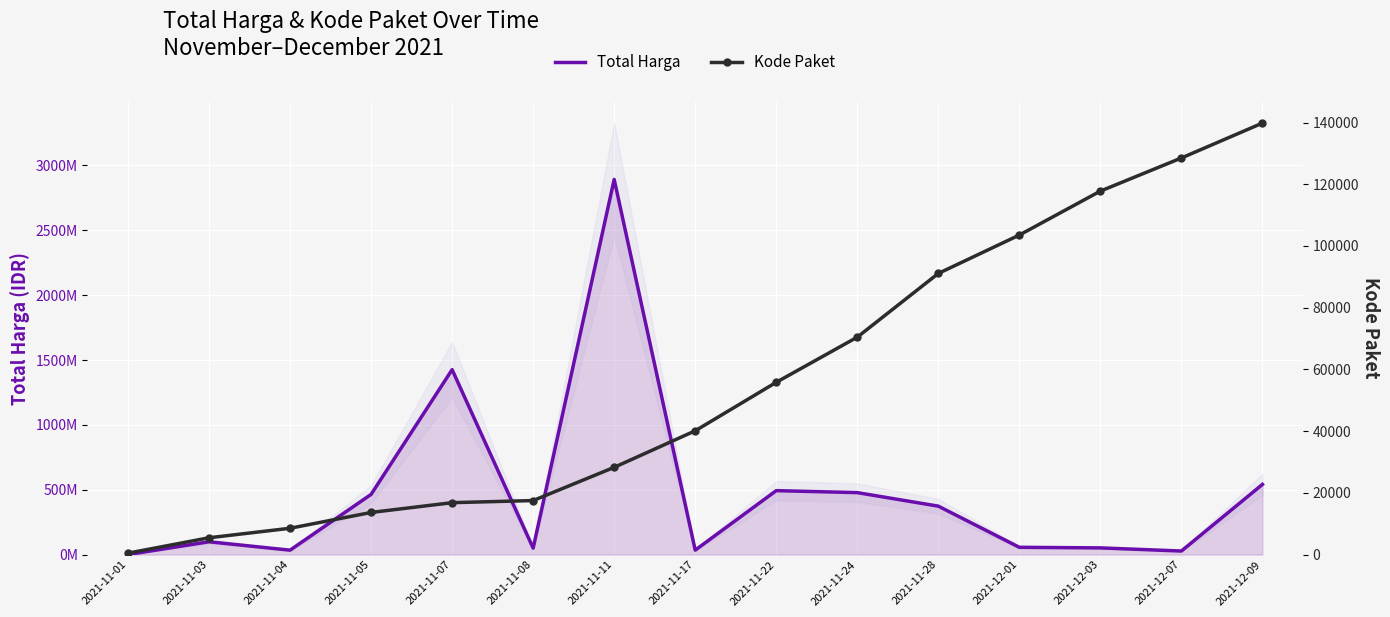

At which category is the sum across all series the highest?

2021-11-11